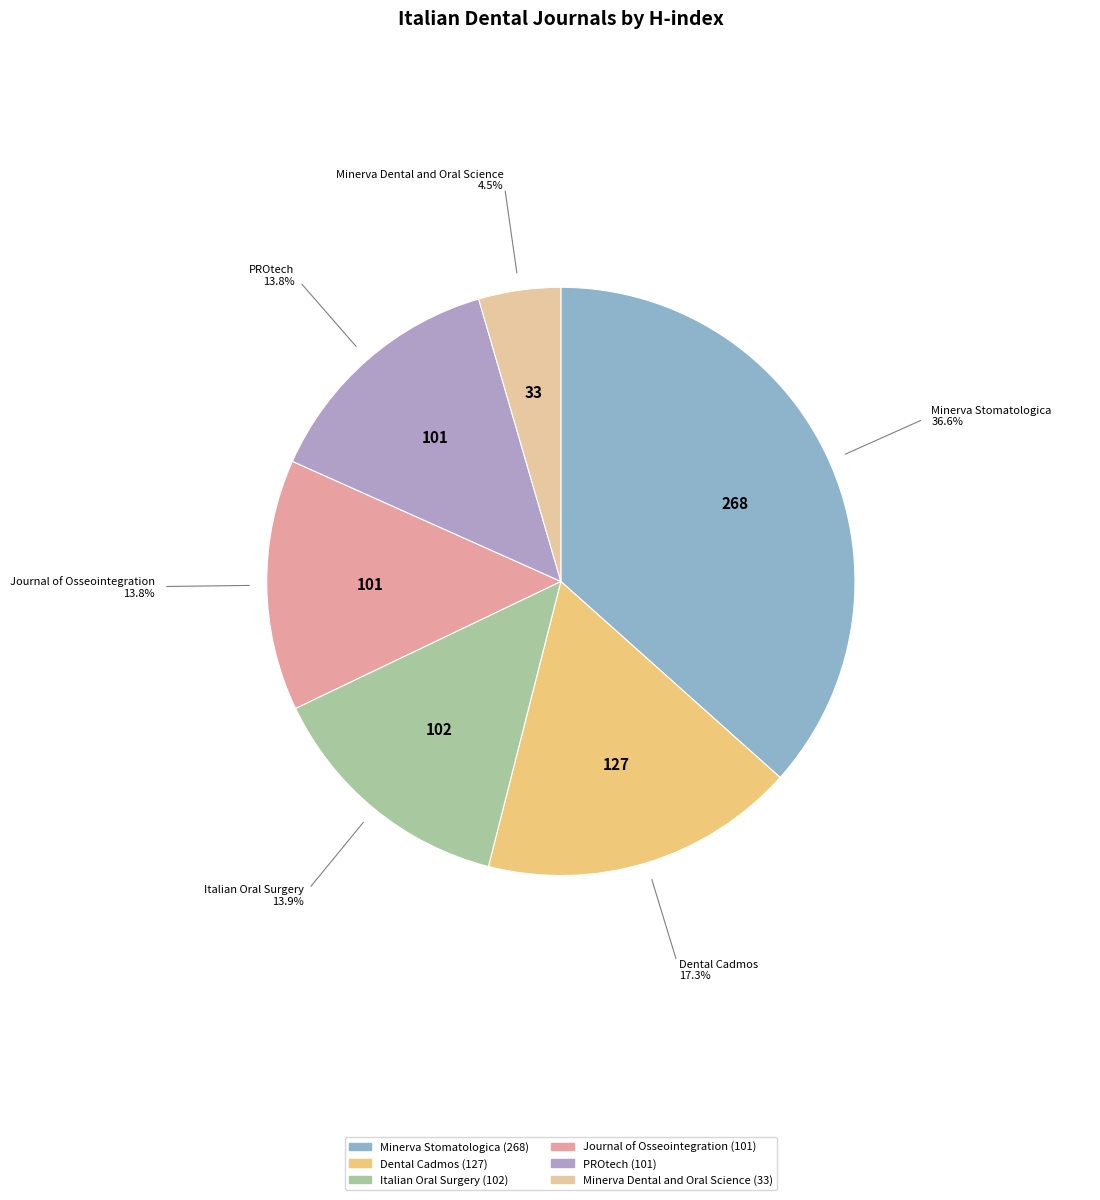

How many segments does this pie chart have?

6